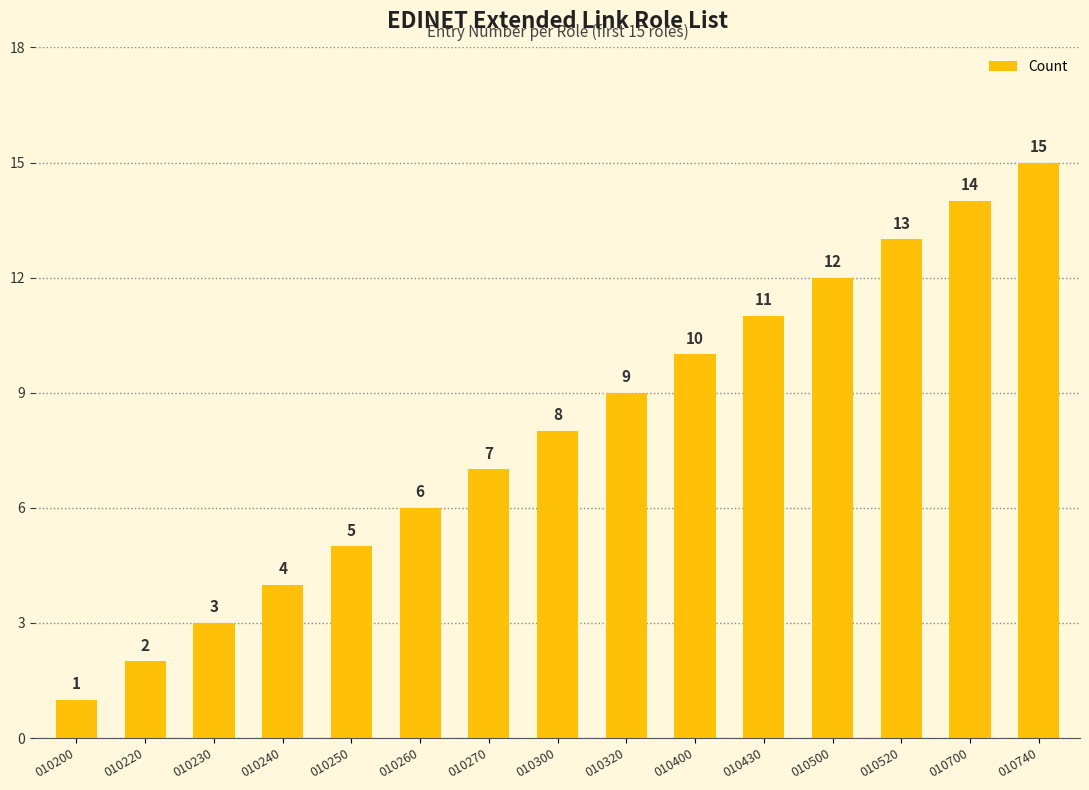

What is the value of the 12th bar from the left?

12